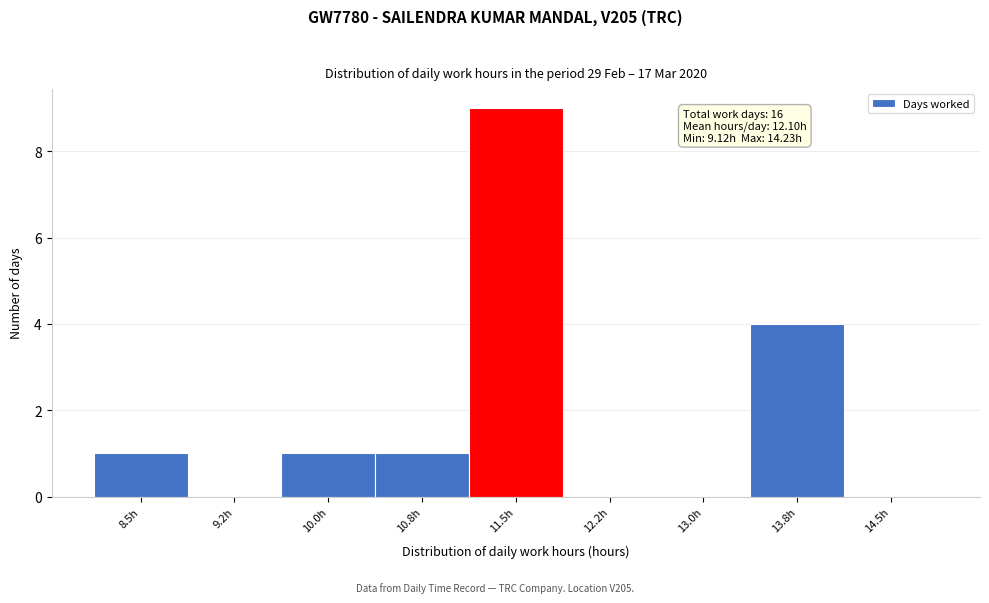

Reading right to left, transcribe all the data shown in this chart.

14.5h=0	13.8h=4	13.0h=0	12.2h=0	11.5h=9	10.8h=1	10.0h=1	9.2h=0	8.5h=1